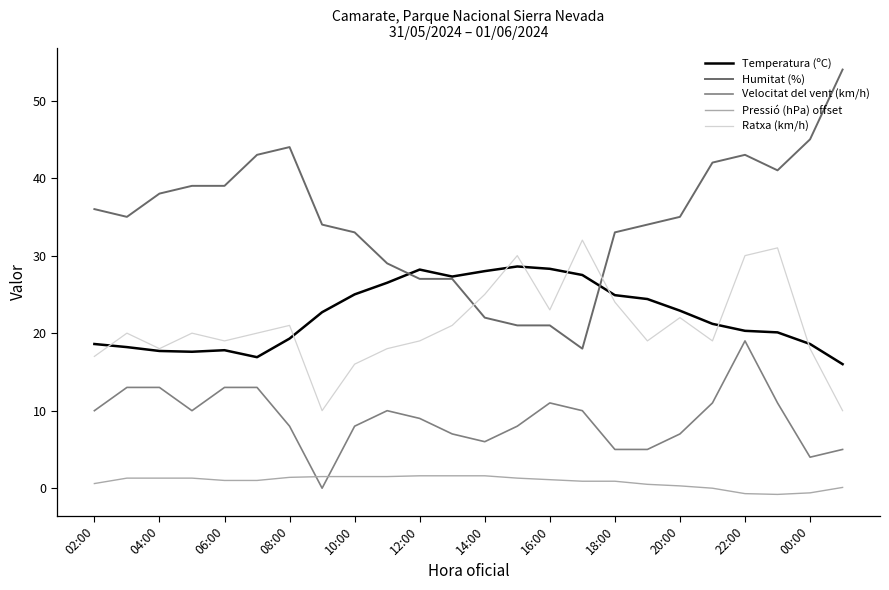

At which category is the sum across all series the highest?

22:00